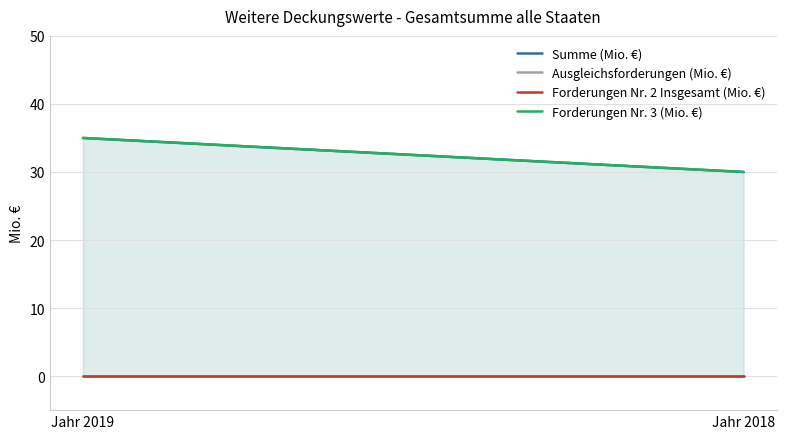

What are all the series names shown in the legend?

Summe (Mio. €), Ausgleichsforderungen (Mio. €), Forderungen Nr. 2 Insgesamt (Mio. €), Forderungen Nr. 3 (Mio. €)